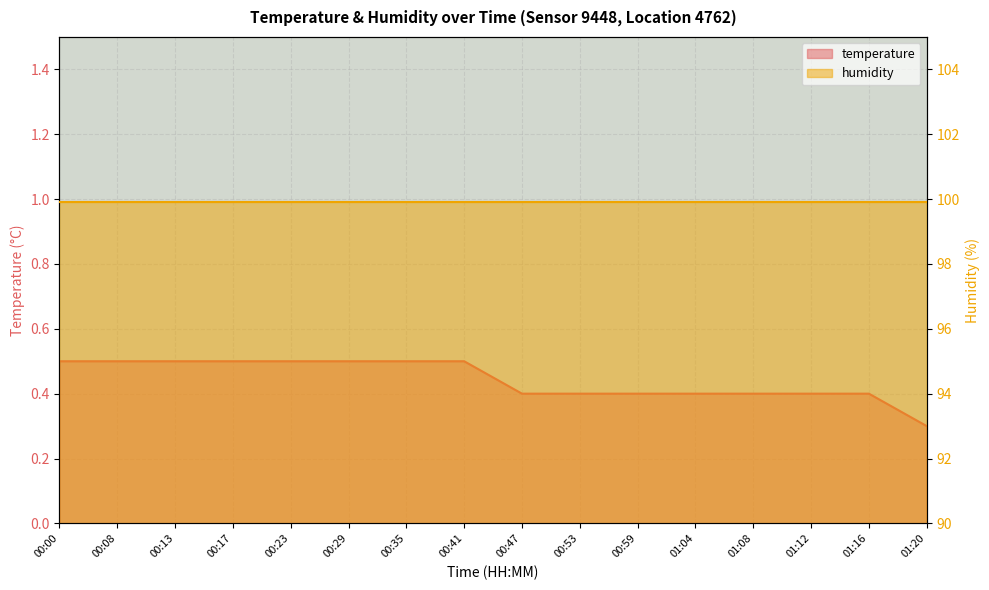

Does the chart display data point markers on the line(s)?

No